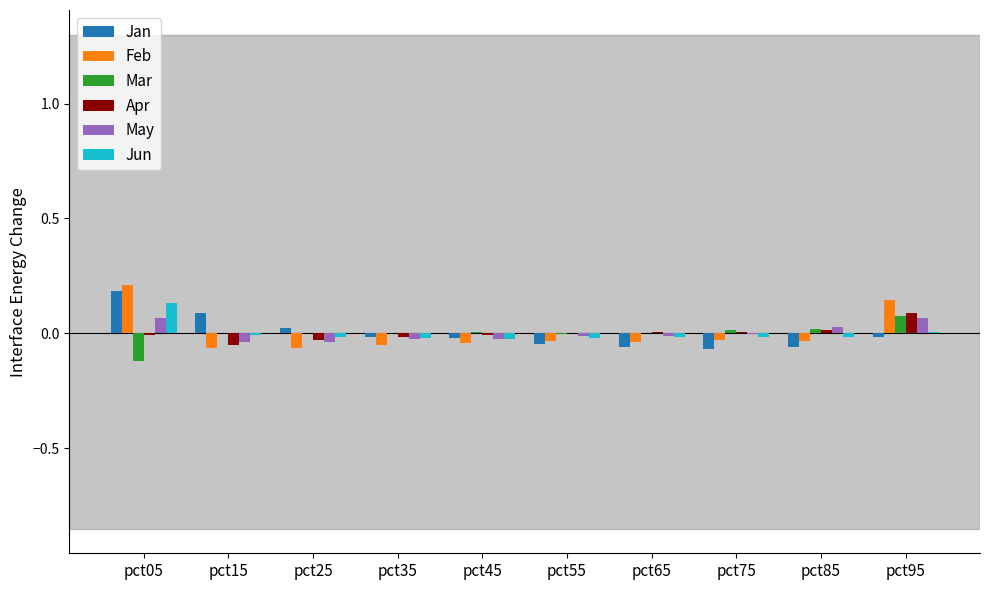

Are the bars grouped side by side (vs. stacked)?

Yes